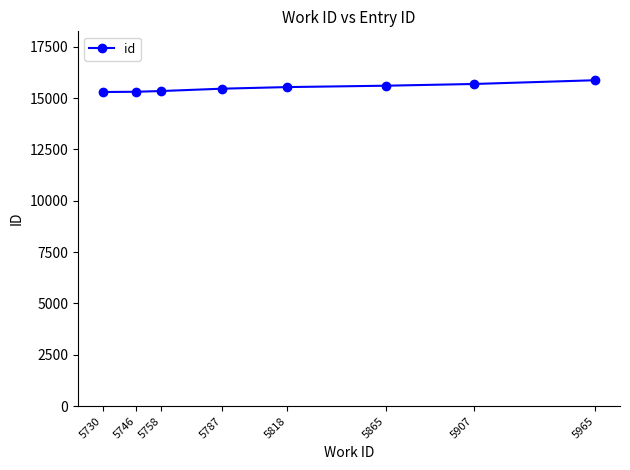

True or false: the data shows 15599 at 5865.

True